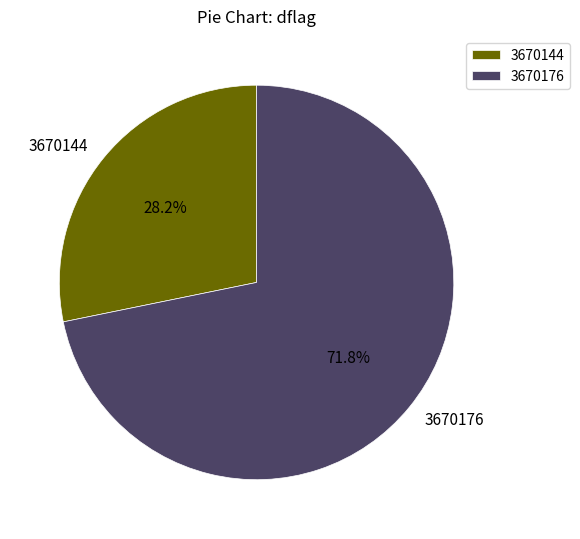

What percentage is the 3670144 slice, to the nearest percent?

28%